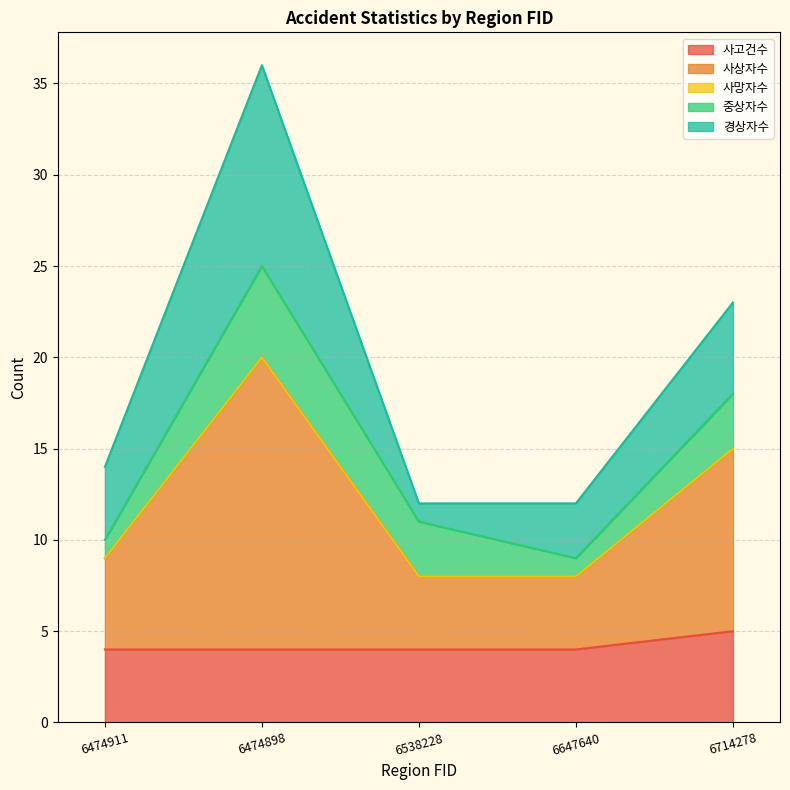

How many lines are shown in the chart?

5